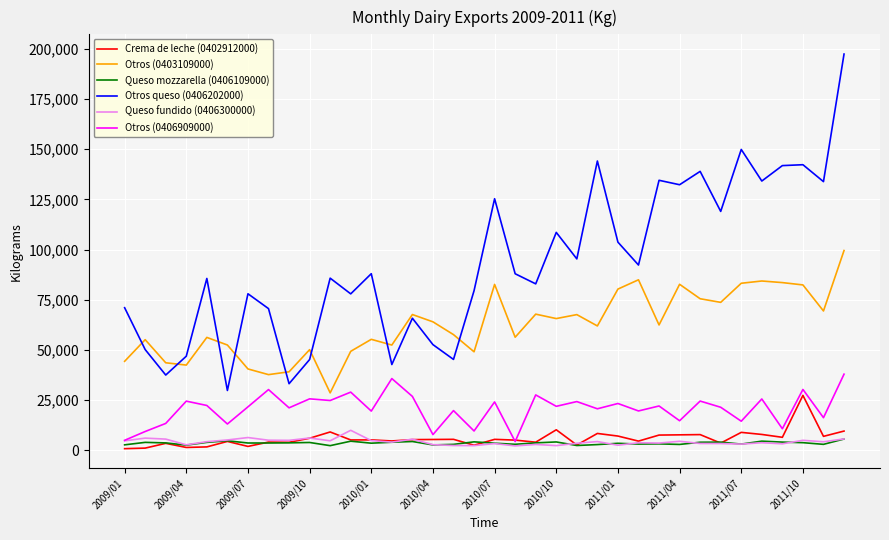

In Otros (0403109000), how many points are higher than both neighbors (excluding endpoints)?

11